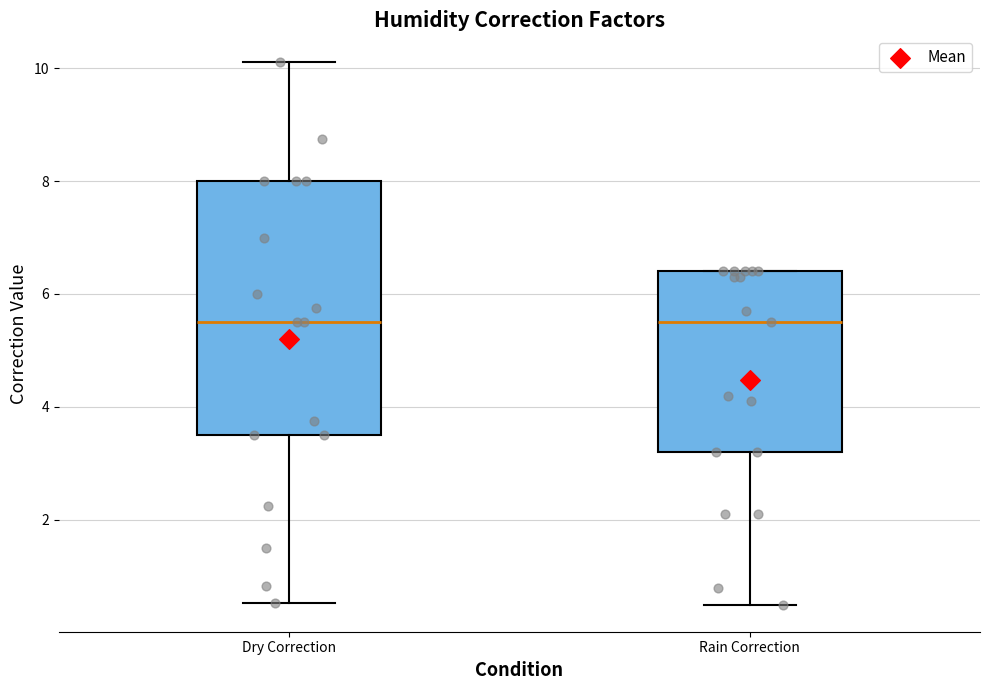

Reading left to right, transcribe this box plot: for each box, give where its median line is, the range the box spans, and where its two whiskers end, as read against the y-axis. The values are not printed on the chart, so give them approximately, as read against the axis.

Dry Correction: median 5.6, box 3.6 to 8.0, whiskers 0.6 to 10.2
Rain Correction: median 5.6, box 3.2 to 6.4, whiskers 0.6 to 6.4